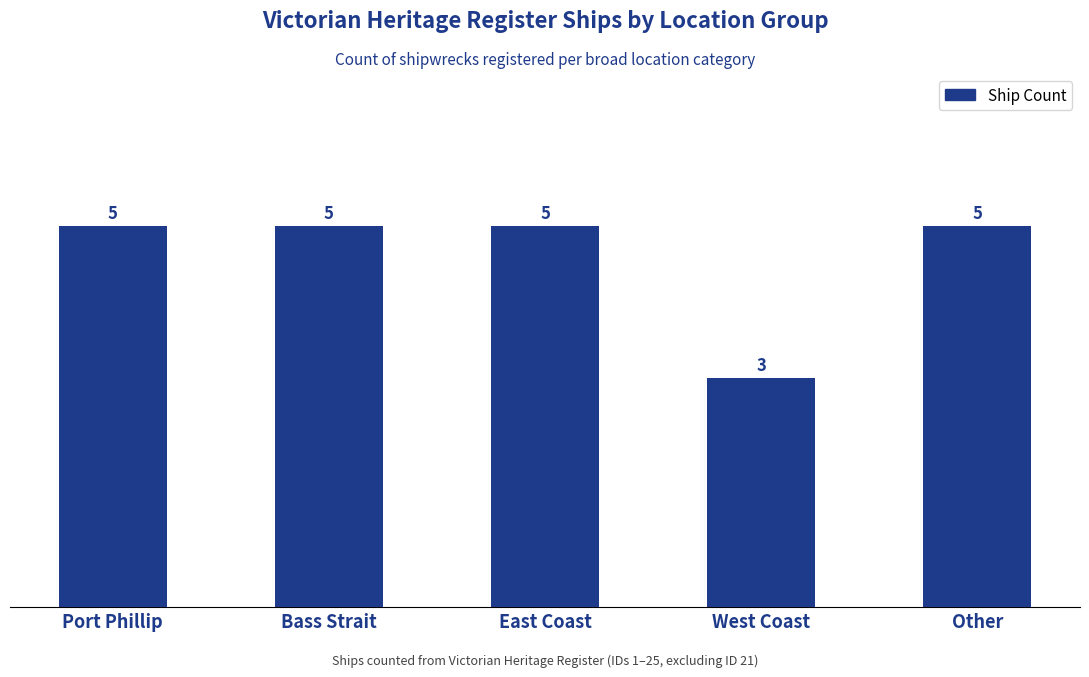

How many values are between 5 and 6?

4